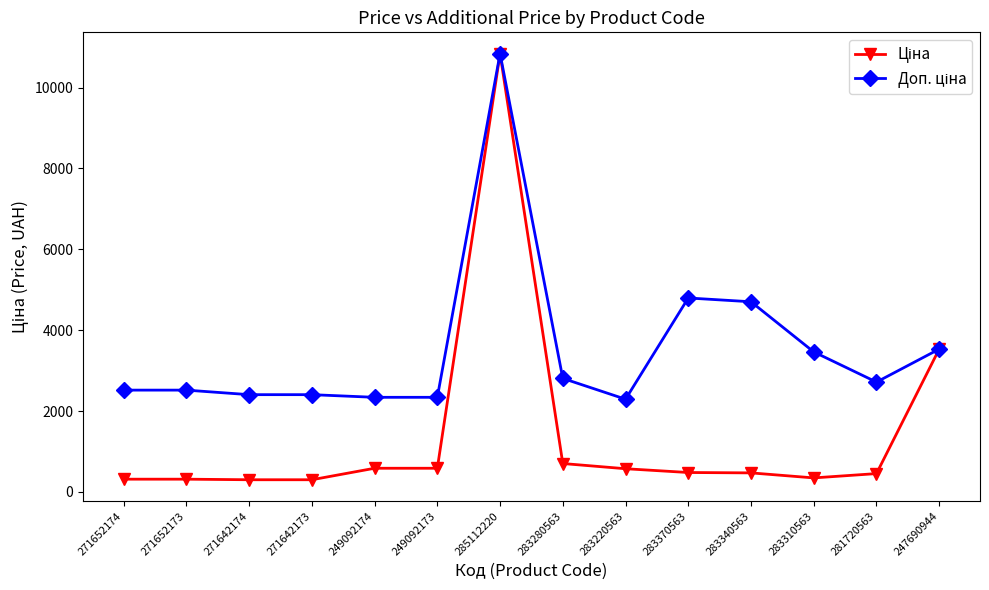

What is the label of the 9th point from the right?

249092173